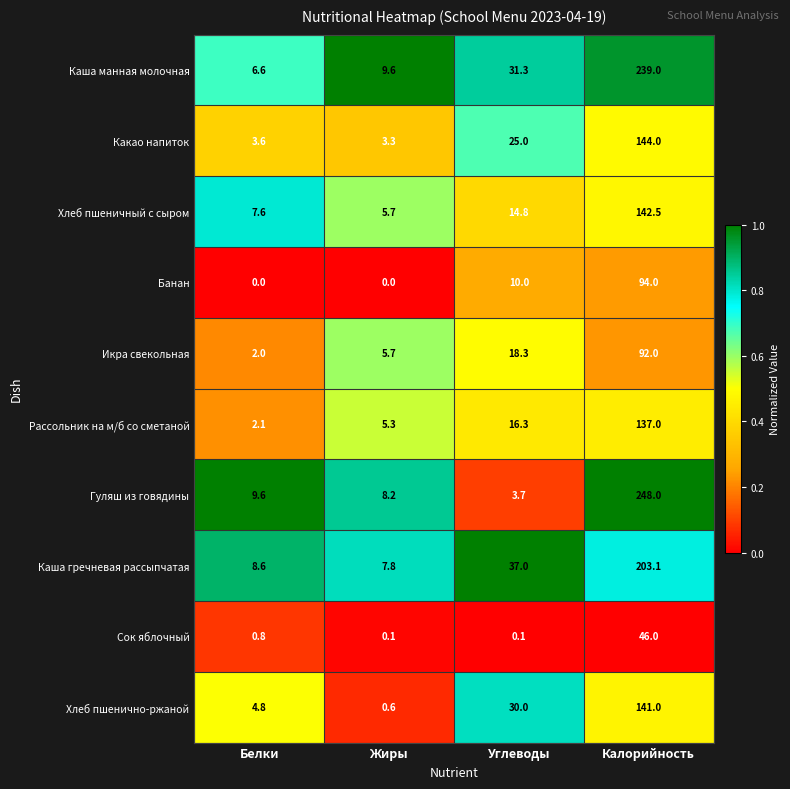

Which series has the largest range (max minus min)?

Гуляш из говядины